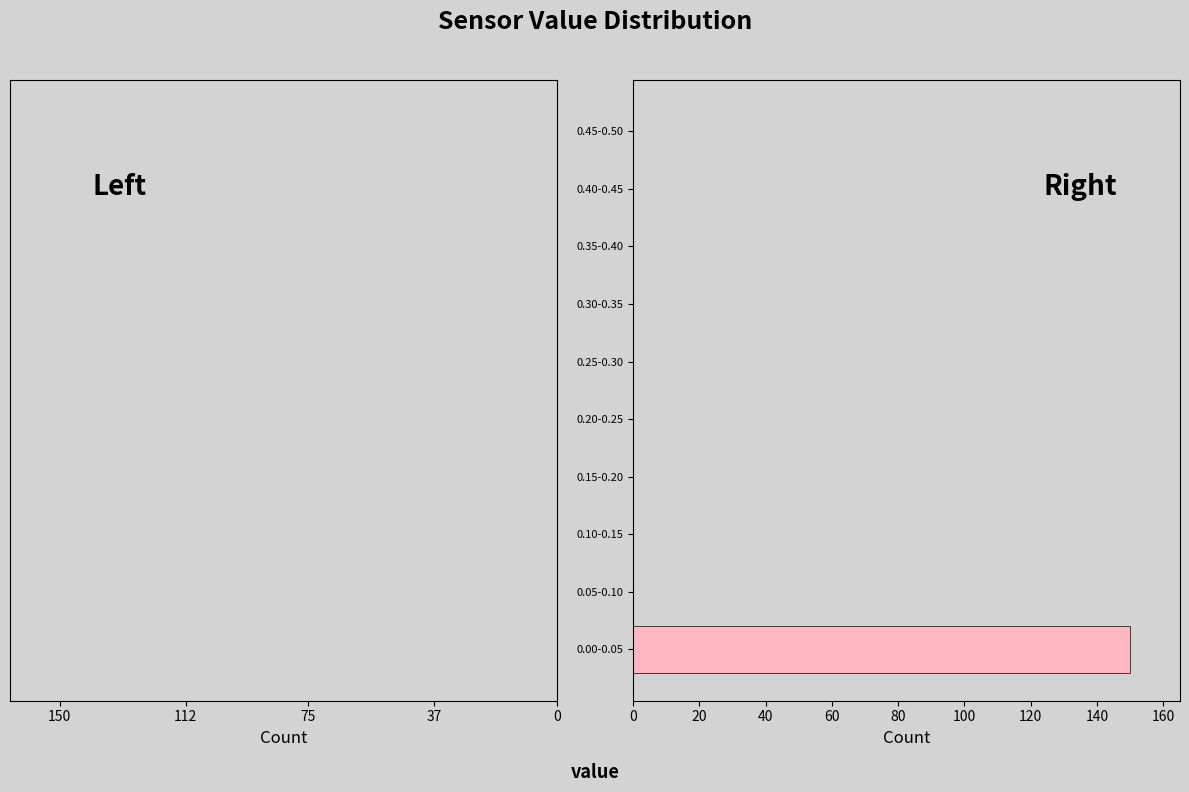

Reading bottom to top, transcribe all the data shown in this chart.

0.00-0.05=150	0.05-0.10=0	0.10-0.15=0	0.15-0.20=0	0.20-0.25=0	0.25-0.30=0	0.30-0.35=0	0.35-0.40=0	0.40-0.45=0	0.45-0.50=0